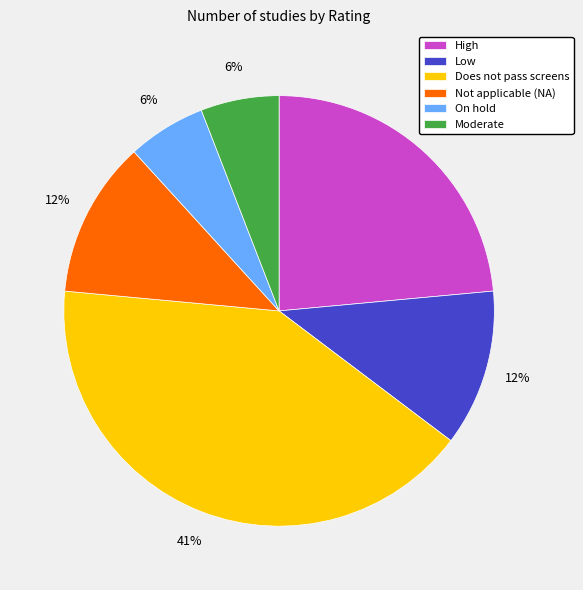

Is it true that Does not pass screens is 34% of the pie?

False